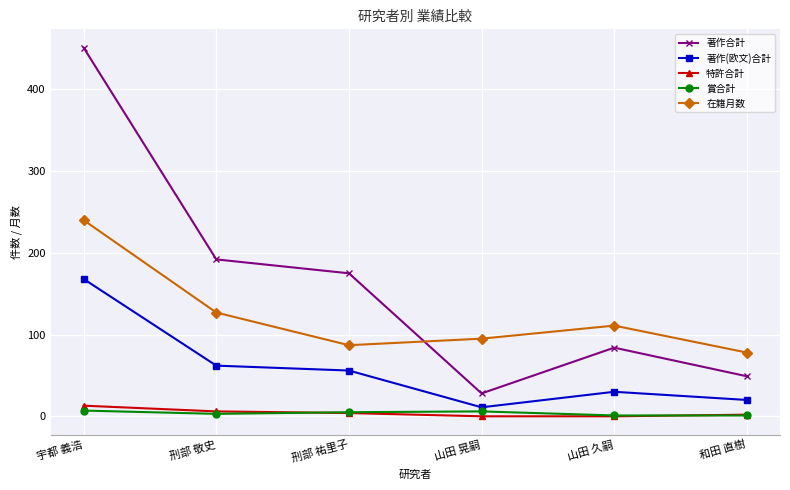

How many series are shown in this chart?

5